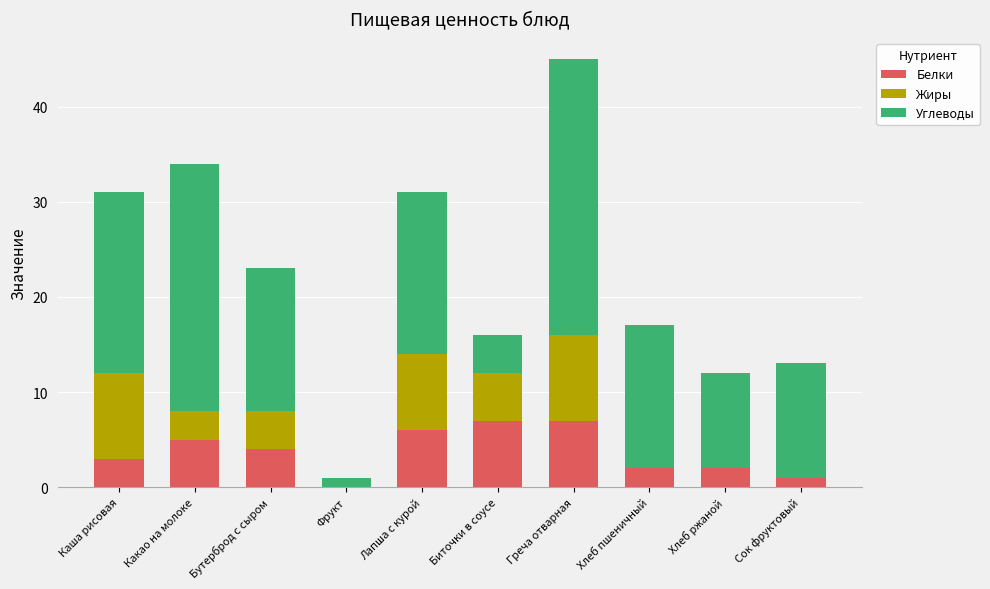

Read the Белки value at Греча отварная.

7